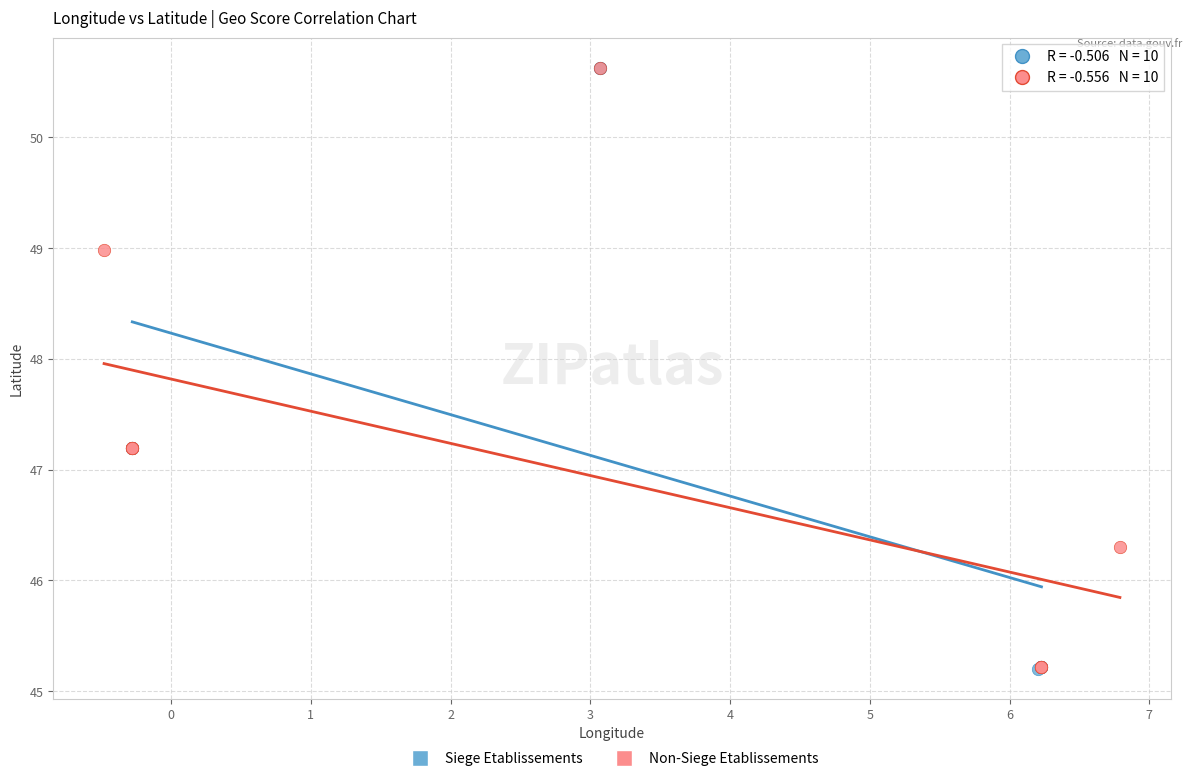

Which series has the widest spread of Y values?

Siege Etablissements